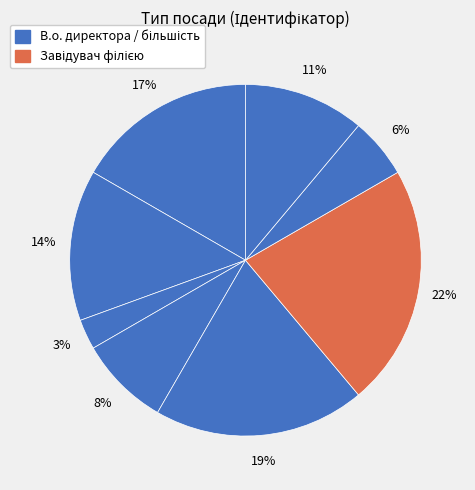

How many segments does this pie chart have?

8